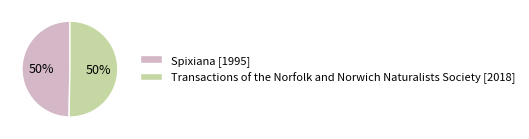

Count the number of slices in the pie.

2